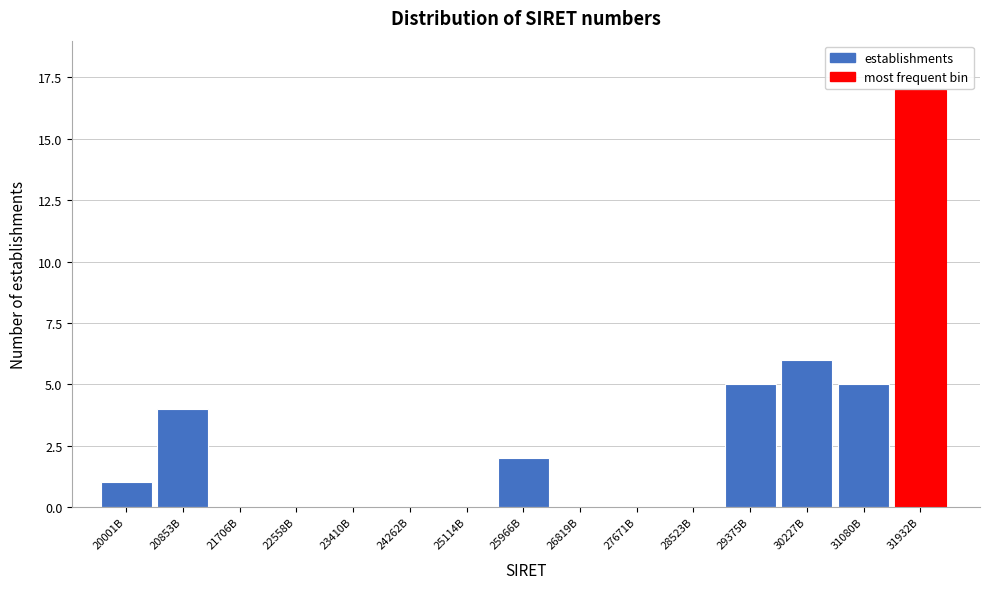

Reading left to right, extract all data points from this chart.

20001B=1	20853B=4	21706B=0	22558B=0	23410B=0	24262B=0	25114B=0	25966B=2	26819B=0	27671B=0	28523B=0	29375B=5	30227B=6	31080B=5	31932B=17